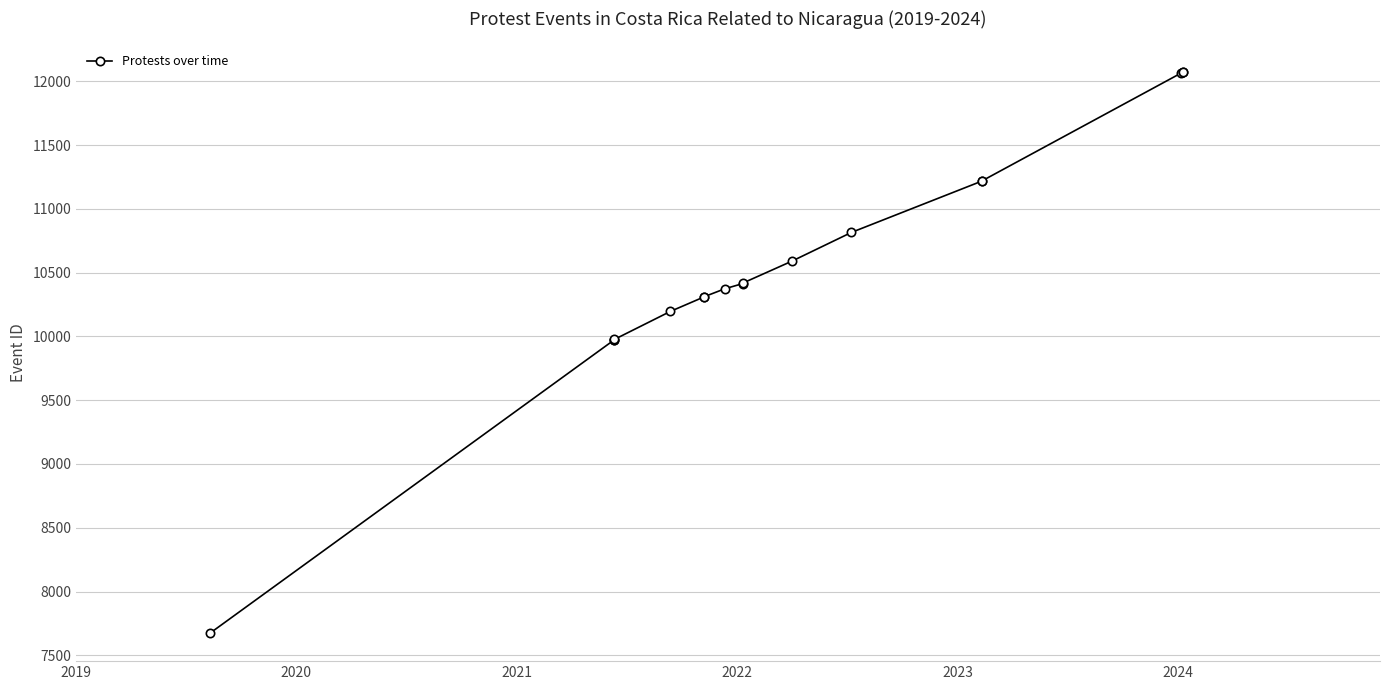

What is the value of the 5th point from the left?

10196